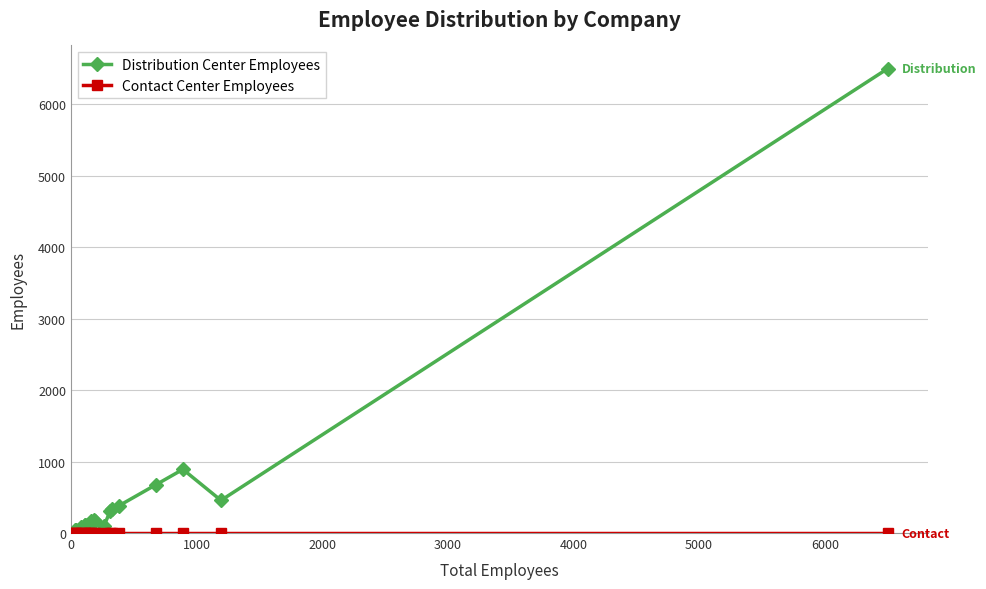

The value of Distribution Center Employees at 18 is 212. True or false?

False